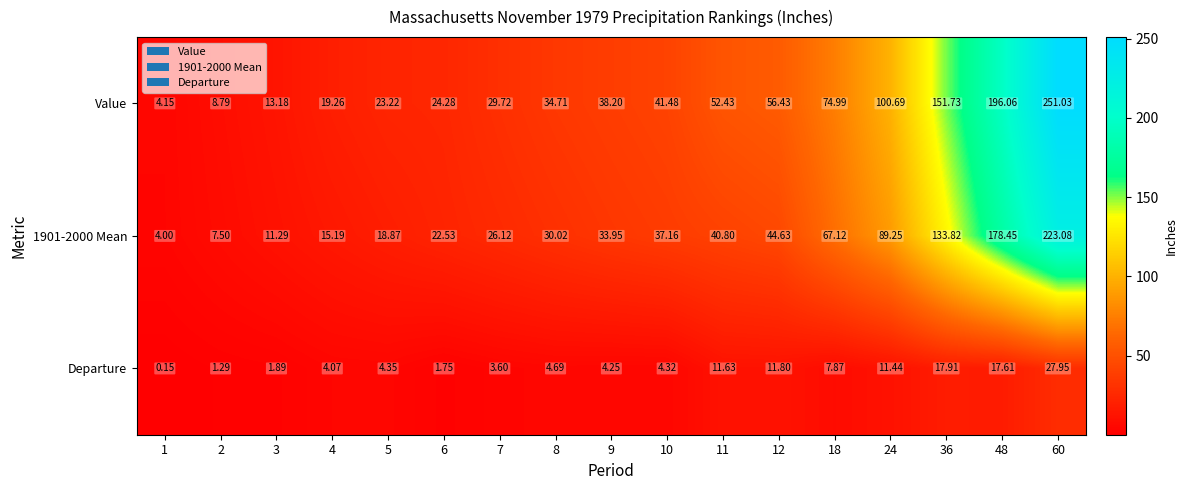

Is the value of Value at 10 greater than the value of 1901-2000 Mean at 48?

No